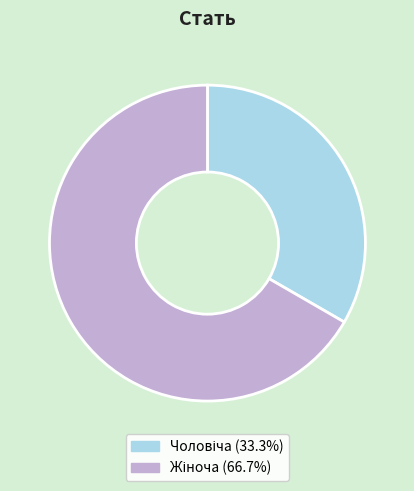

Is there a majority slice in this chart?

Yes